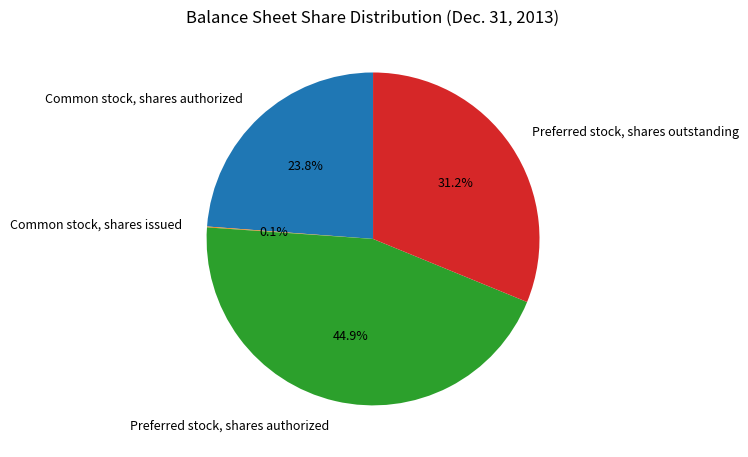

The Preferred stock, shares outstanding slice represents 31% of the pie. True or false?

True